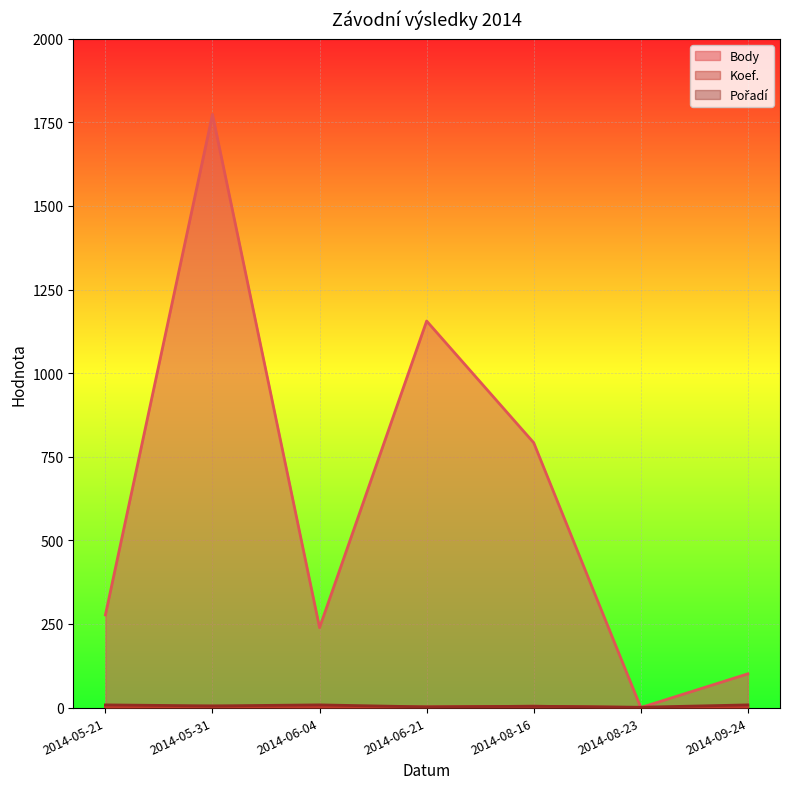

What is the difference between the Koef. values at 2014-05-31 and 2014-05-21?

3